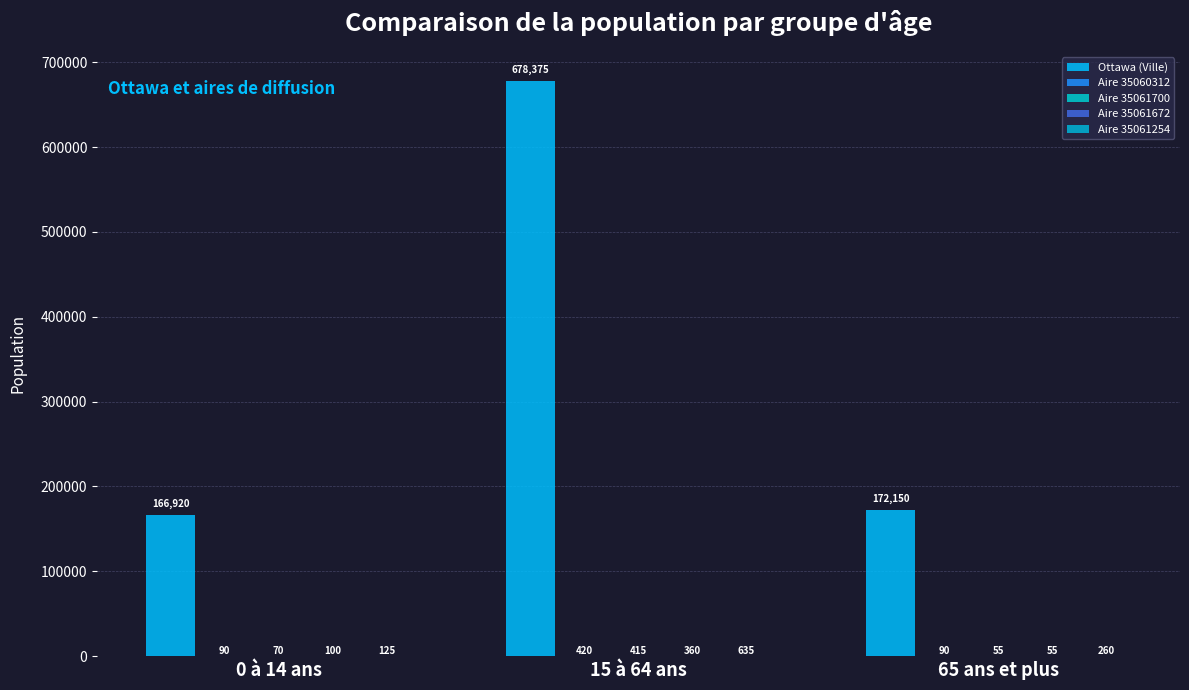

How many distinct data groups are displayed?

5